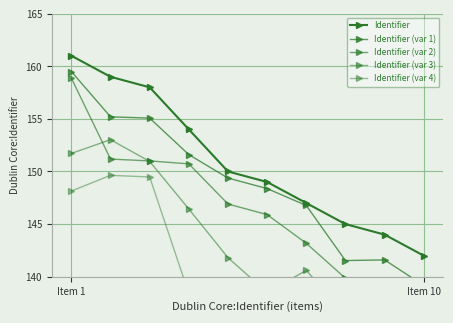

Reading left to right, what are all the values shown in this chart?

Identifier: 161.0	159.0	158.0	154.0	150.0	149.0	147.0	145.0	144.0	142.0
Identifier (var 1): 159.5	155.2	155.1	151.6	149.4	148.4	146.8	141.5	141.6	139.2
Identifier (var 2): 158.9	151.2	151.0	150.7	146.9	145.9	143.2	139.9	139.4	138.3
Identifier (var 3): 151.7	153.0	151.0	146.4	141.8	138.5	140.6	136.4	134.9	136.7
Identifier (var 4): 148.1	149.6	149.5	138.4	134.3	134.5	136.6	136.2	130.5	130.5